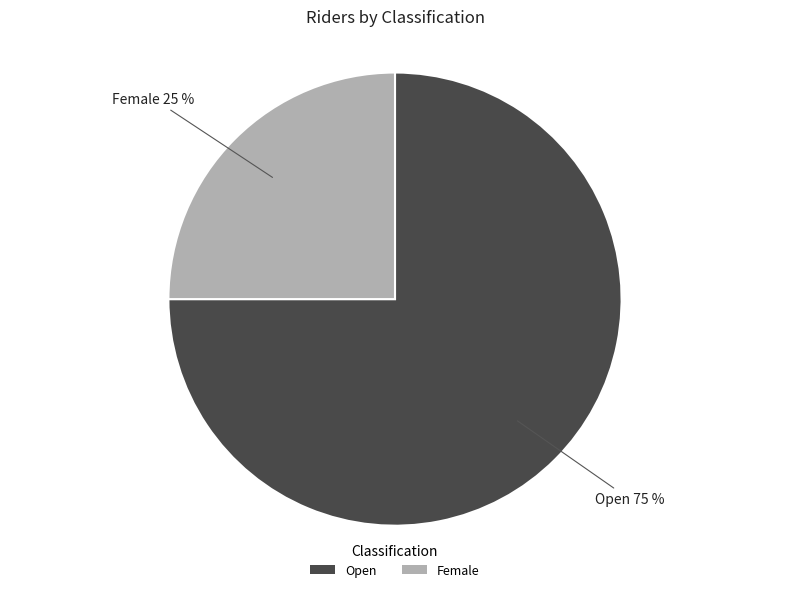

Rank the categories by value from lowest to highest.

Female, Open